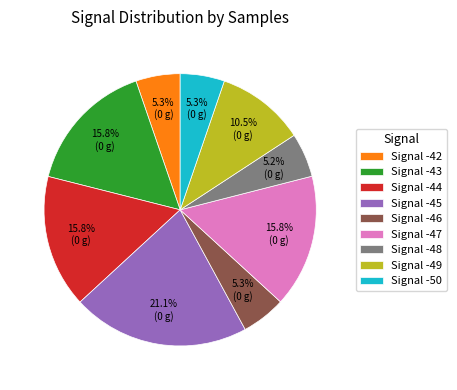

What is the ratio of the value at Signal -48 to the value at Signal -46?

1.0